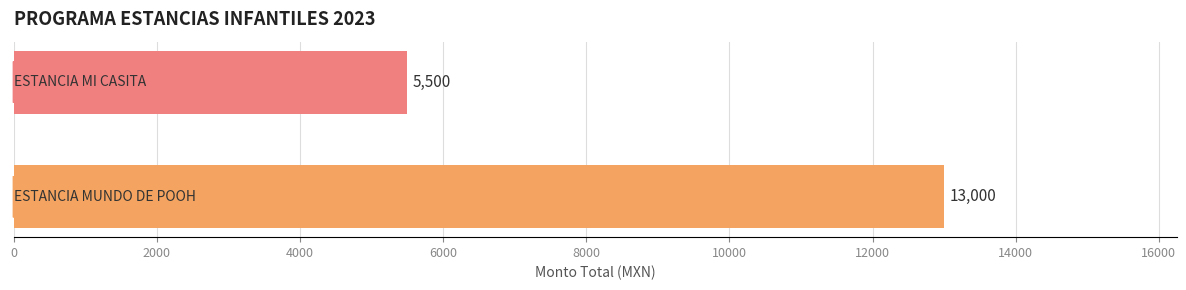

What is the smallest value displayed?

5500